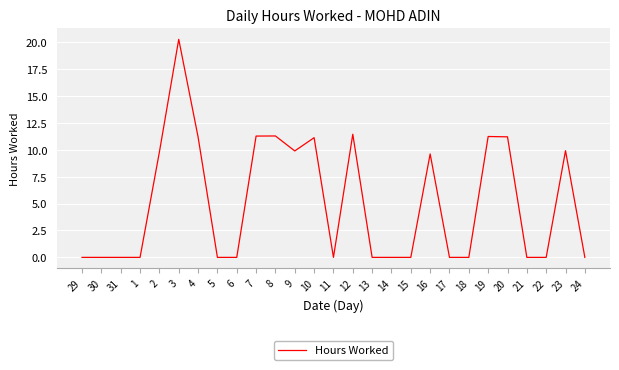

What is the difference between the values at 18 and 16?

9.6